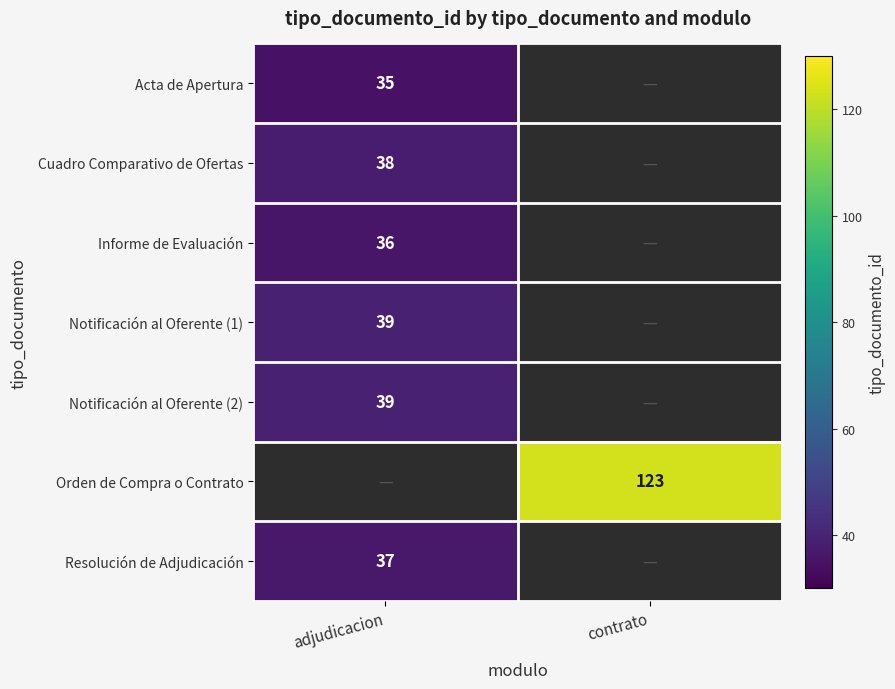

The Notificación al Oferente (1) series shows 39 at adjudicacion. True or false?

True